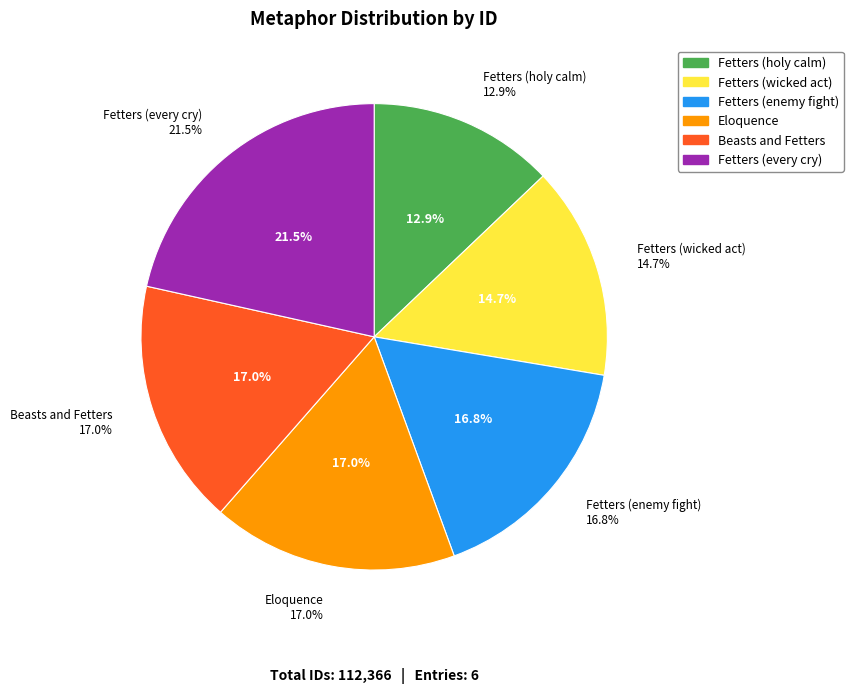

What is the largest slice in the pie chart?

Fetters (every cry)